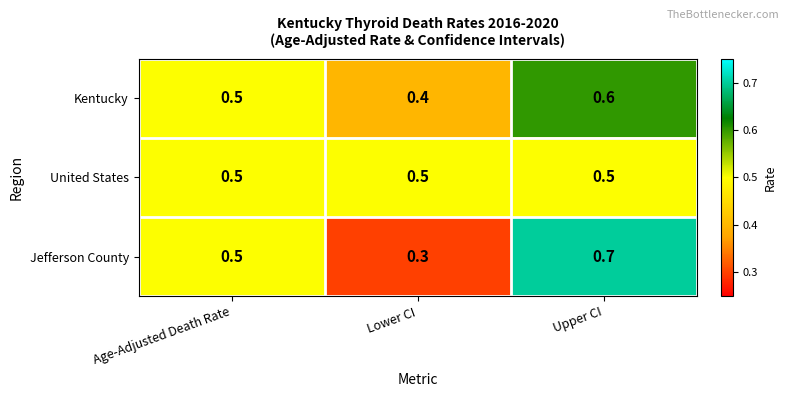

What is the total value across all series at Lower CI?

1.2